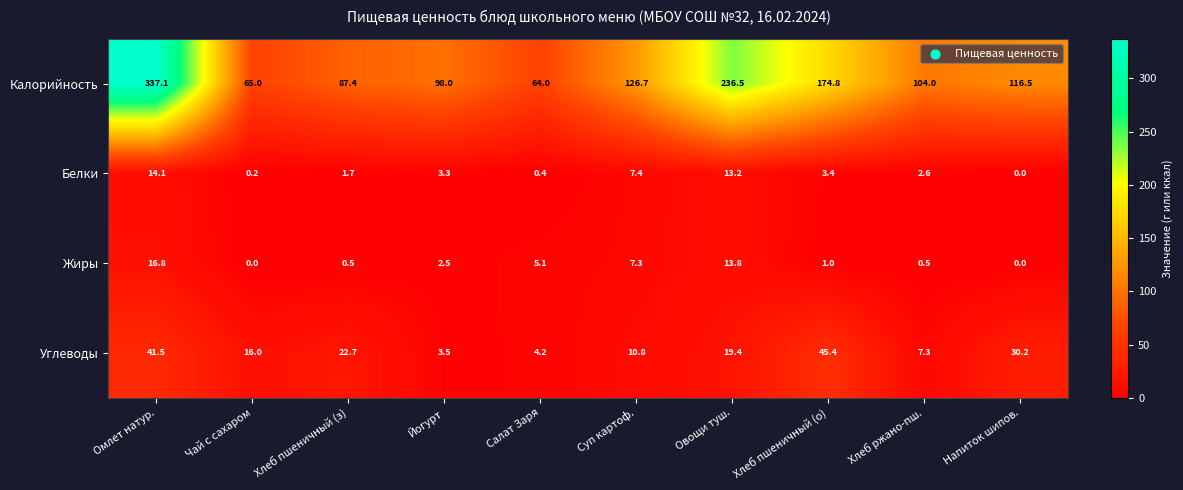

Rank the series by their maximum value, from lowest to highest.

Белки, Жиры, Углеводы, Калорийность